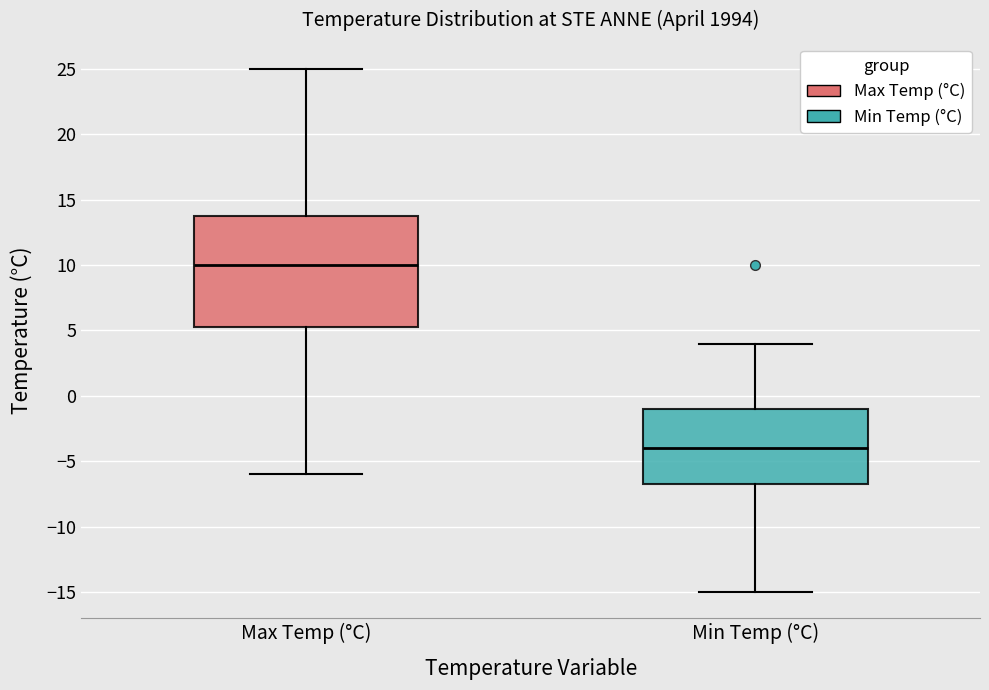

Reading left to right, read every box against the y-axis: the position of its median line, the range the box covers, and the ends of its whiskers. The values are not printed on the chart, so give them approximately, as read against the axis.

Max Temp (°C): median 10.0, box 5.5 to 14.0, whiskers -6.0 to 25.0
Min Temp (°C): median -4.0, box -6.5 to -1.0, whiskers -15.0 to 4.0